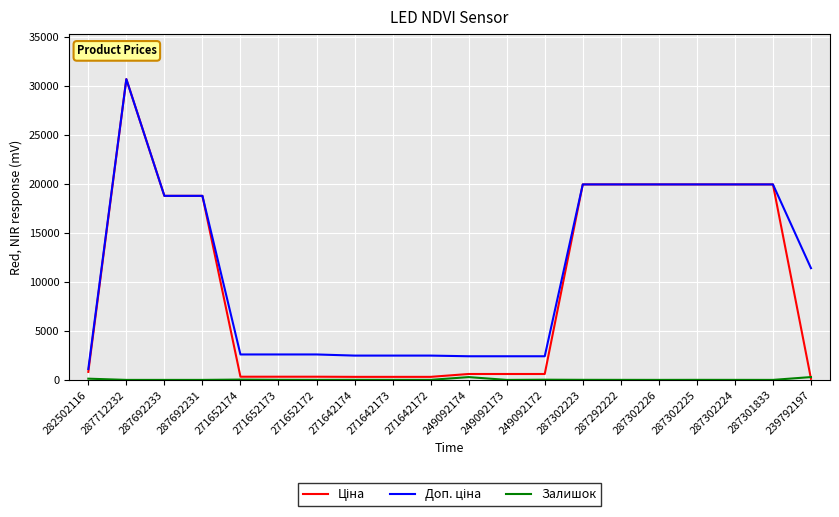

How many series are shown in this chart?

3